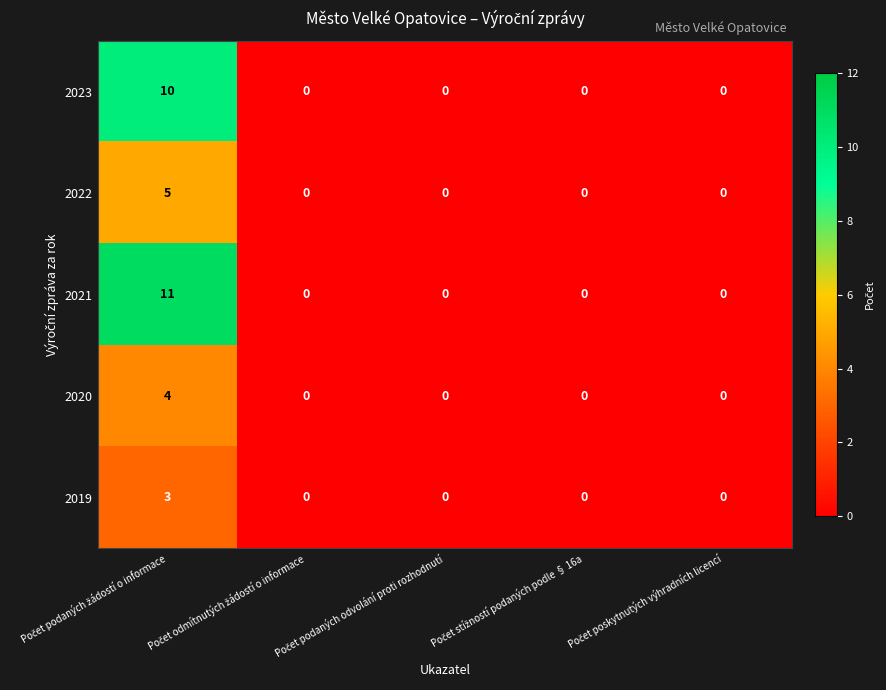

Rank the series by their maximum value, from highest to lowest.

2021, 2023, 2022, 2020, 2019